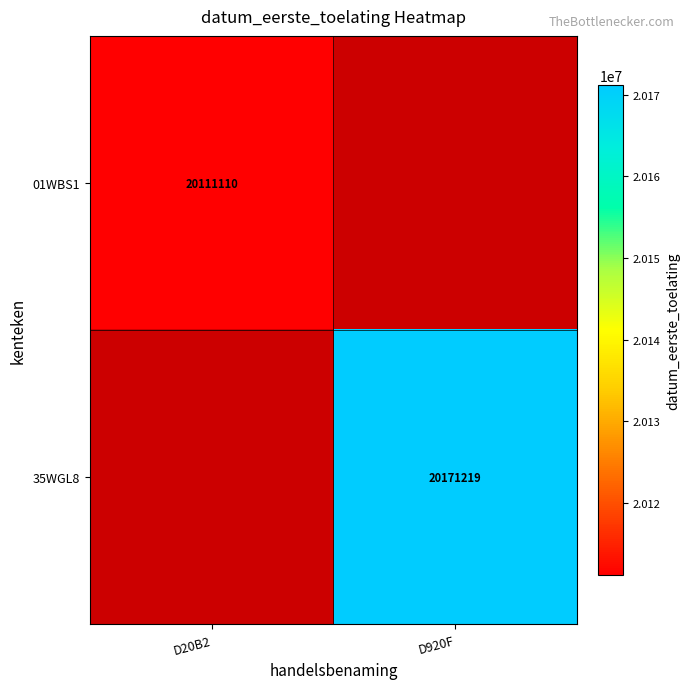

Is it true that 01WBS1 equals 20111110 at D20B2?

True